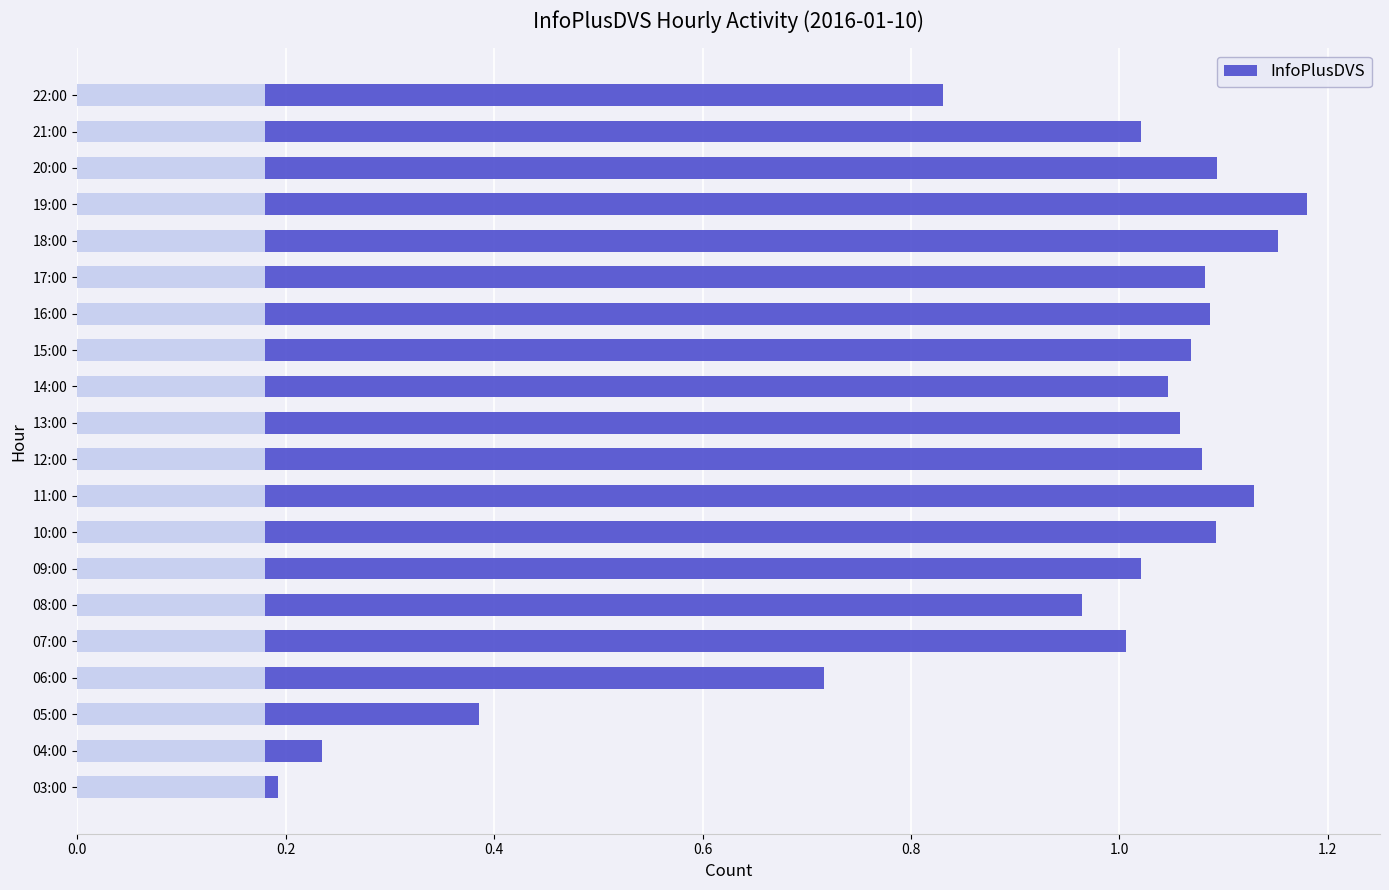

What position from the right is 13:00?

10